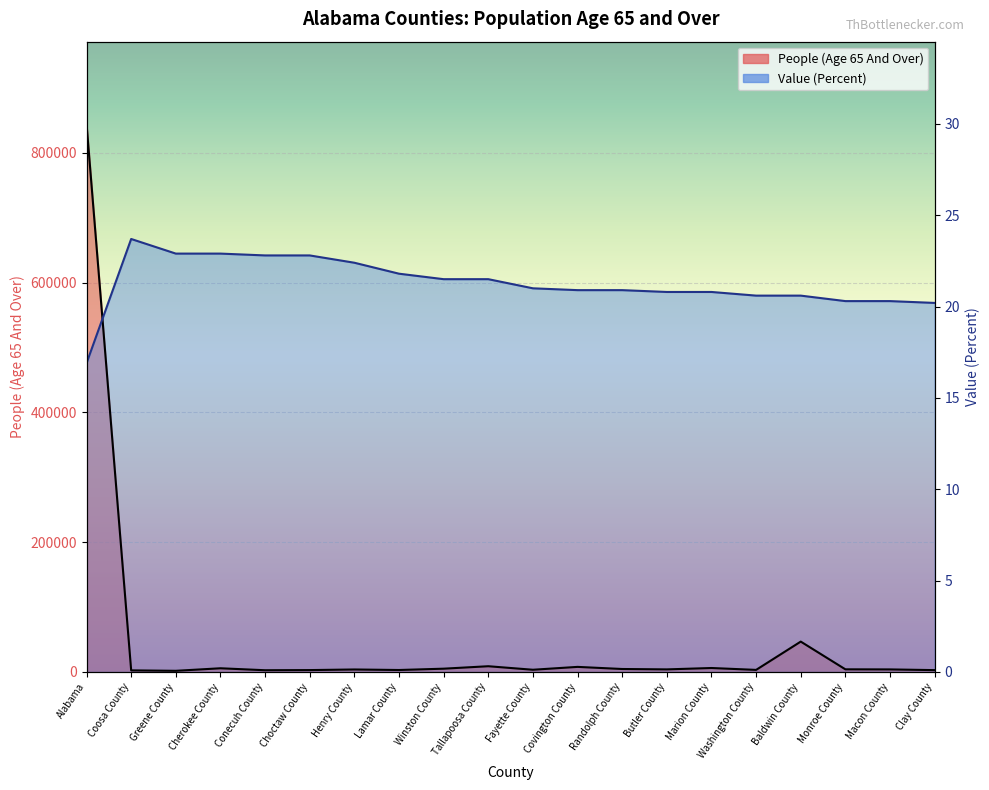

How many distinct data groups are displayed?

2